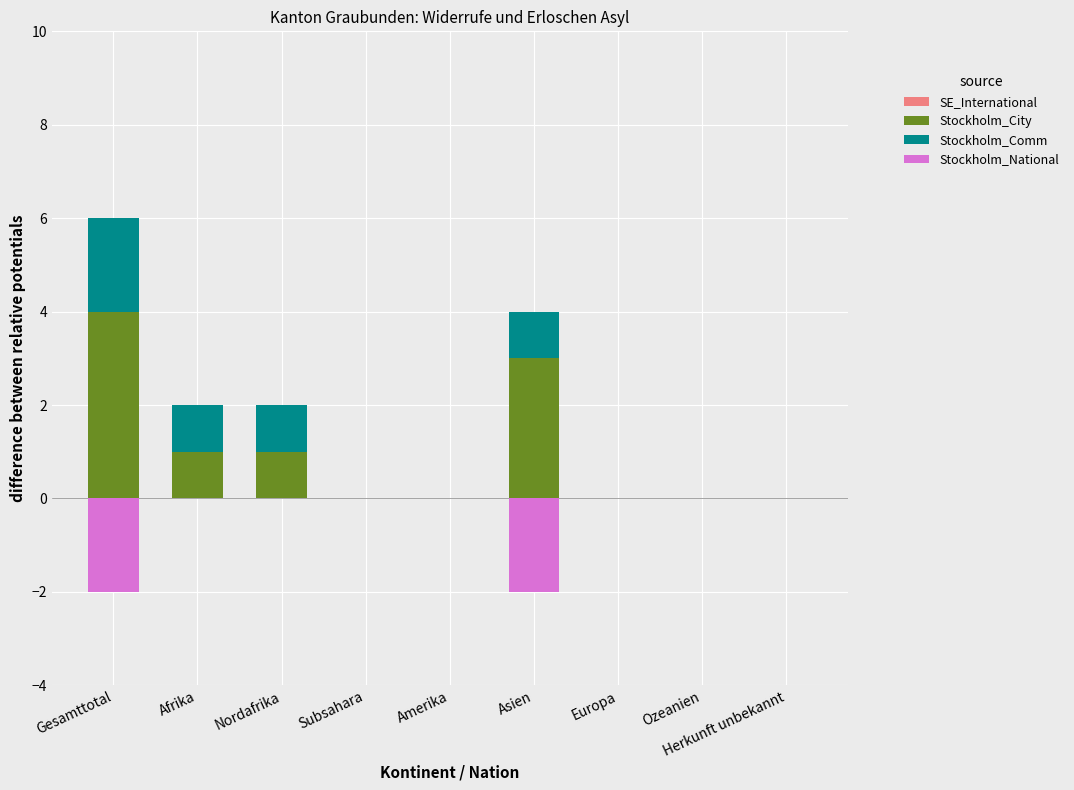

Which series changed the most between Asien and Herkunft unbekannt?

Stockholm_City